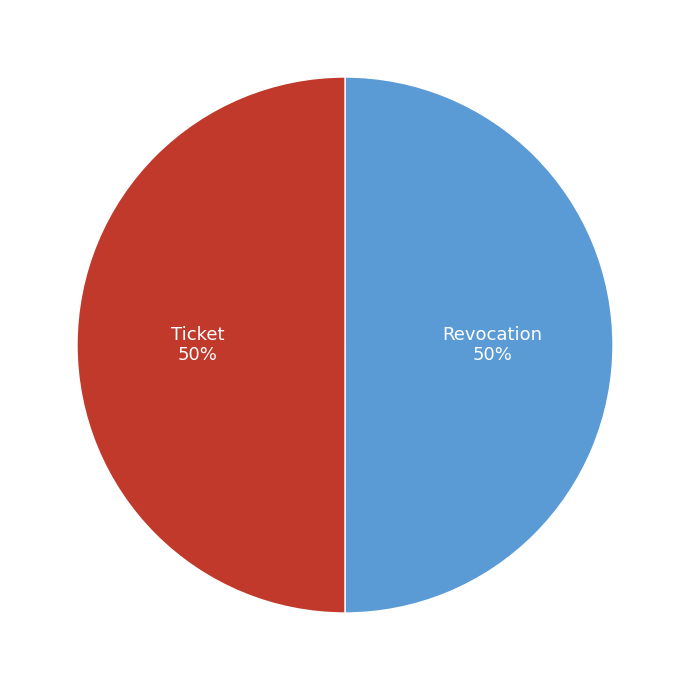

True or false: Ticket accounts for 59% of the total.

False